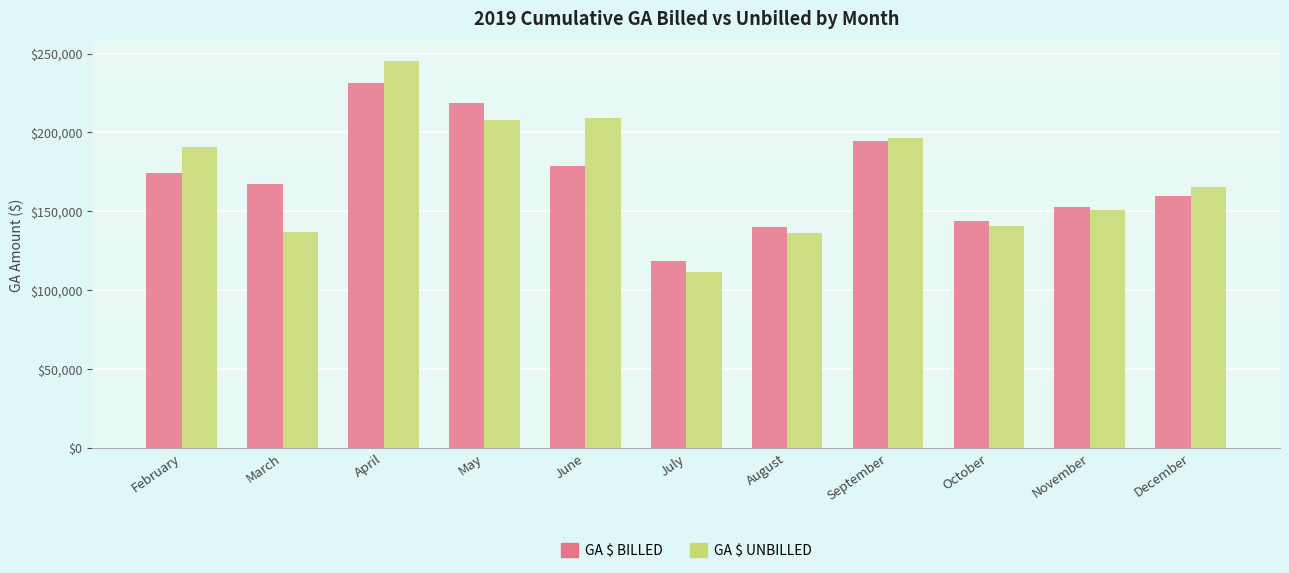

Is it true that GA $ UNBILLED equals 245514.1 at April?

True